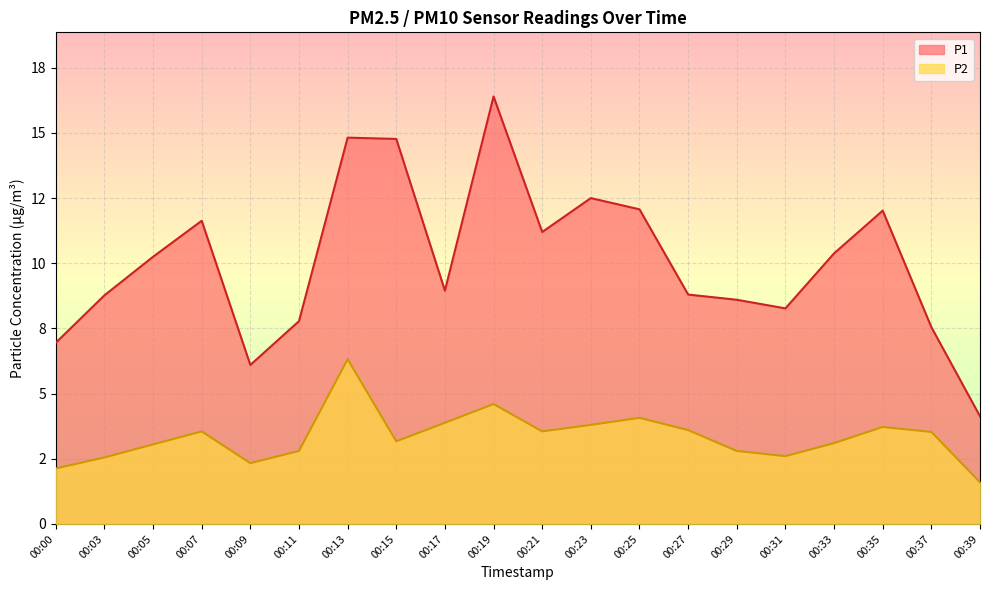

How many interior local valleys does the P2 series have?

4